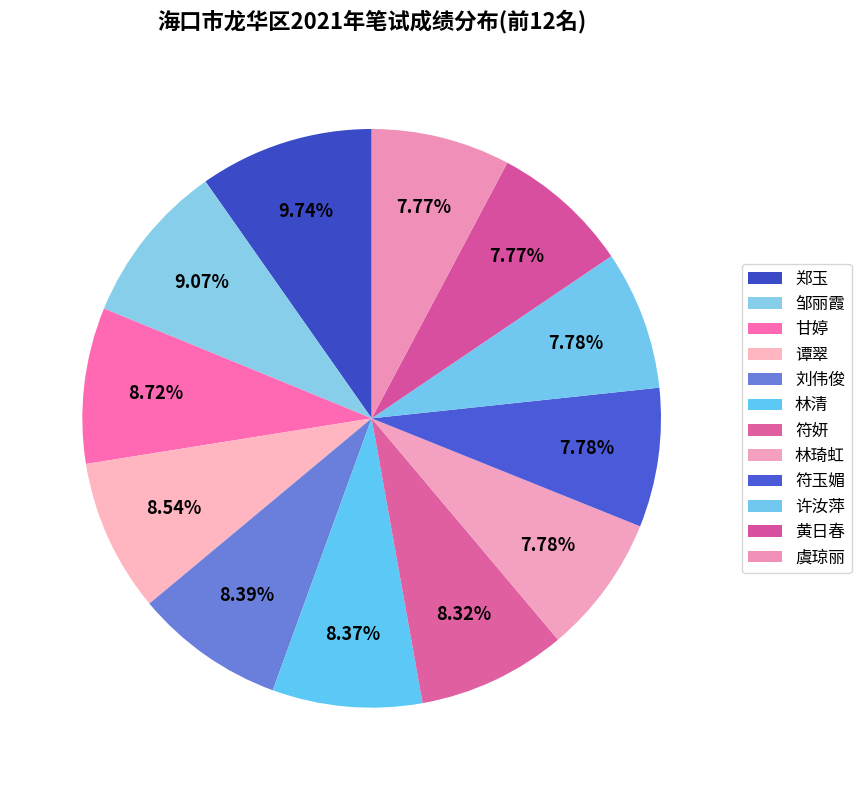

To the nearest percent, what portion does 刘伟俊 represent?

8%